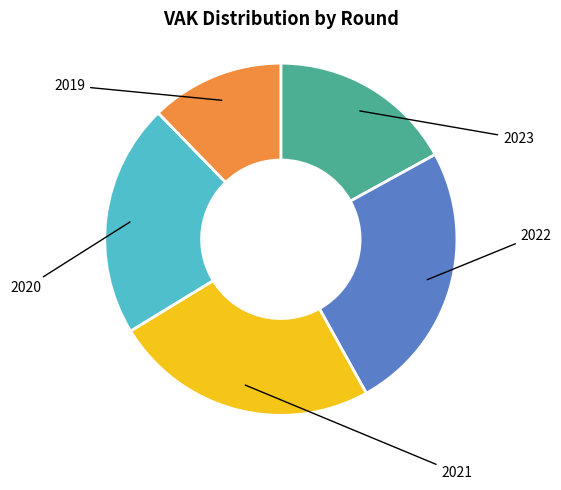

Is there a majority slice in this chart?

No